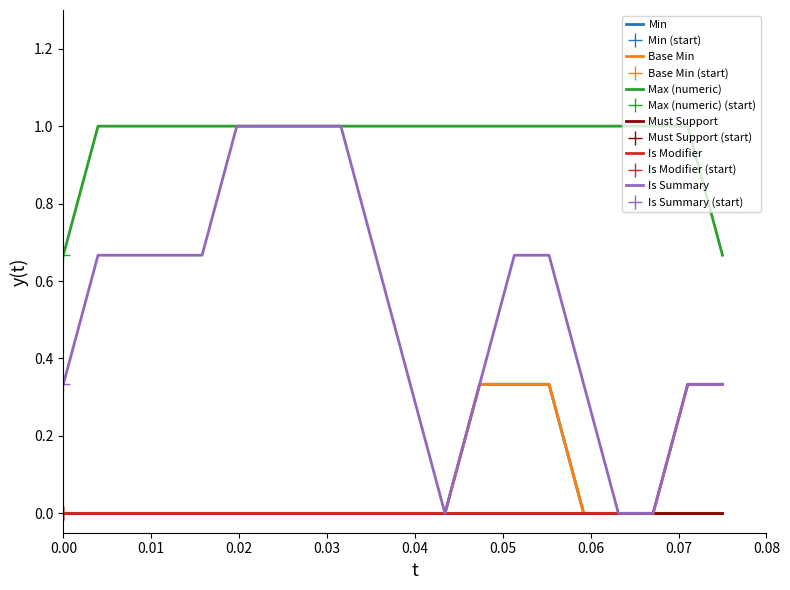

Is this an area chart (filled region under the line)?

No